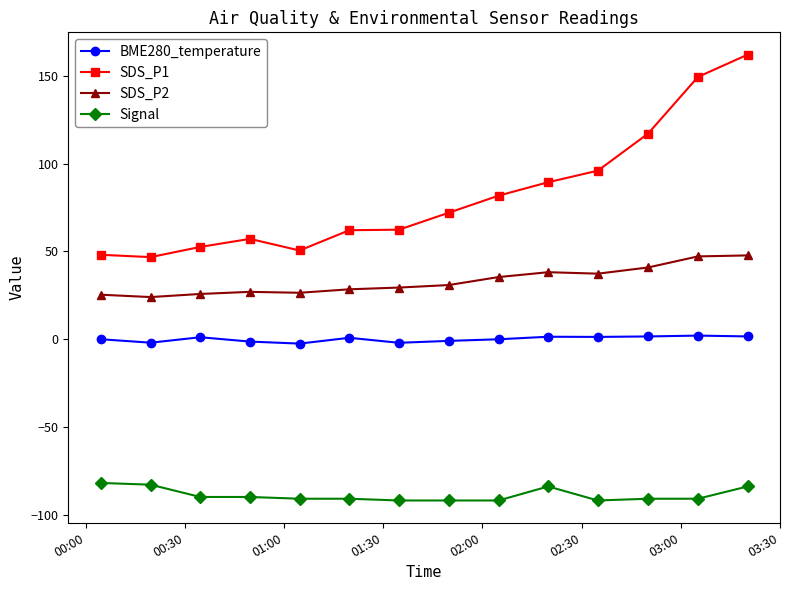

True or false: Signal has more than 0 interior local peaks.

True